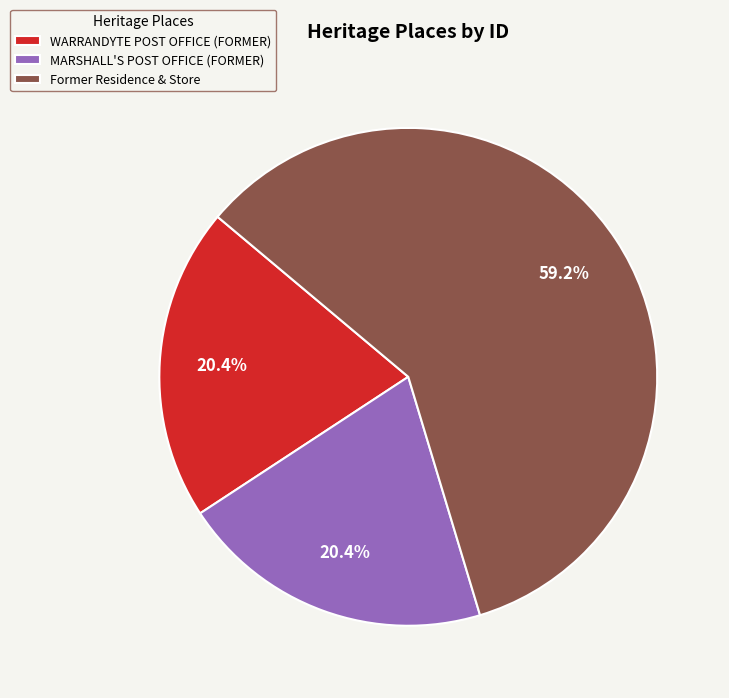

Which slice is the largest?

Former Residence & Store